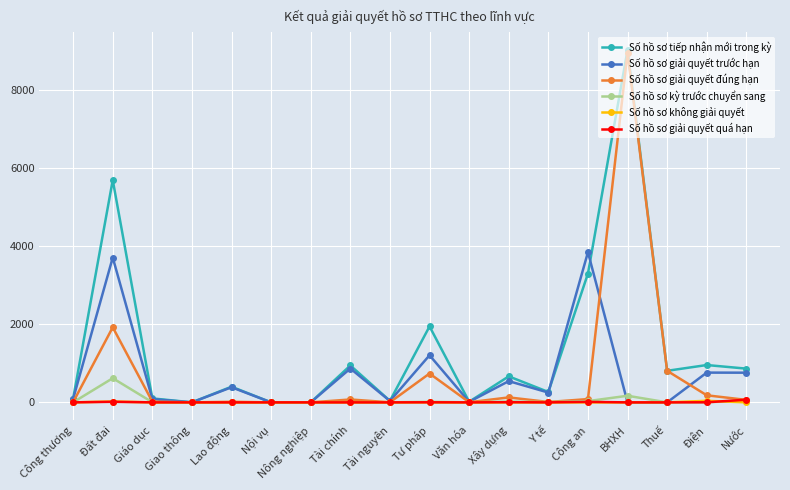

At which category does the chart reach its peak across all series?

BHXH